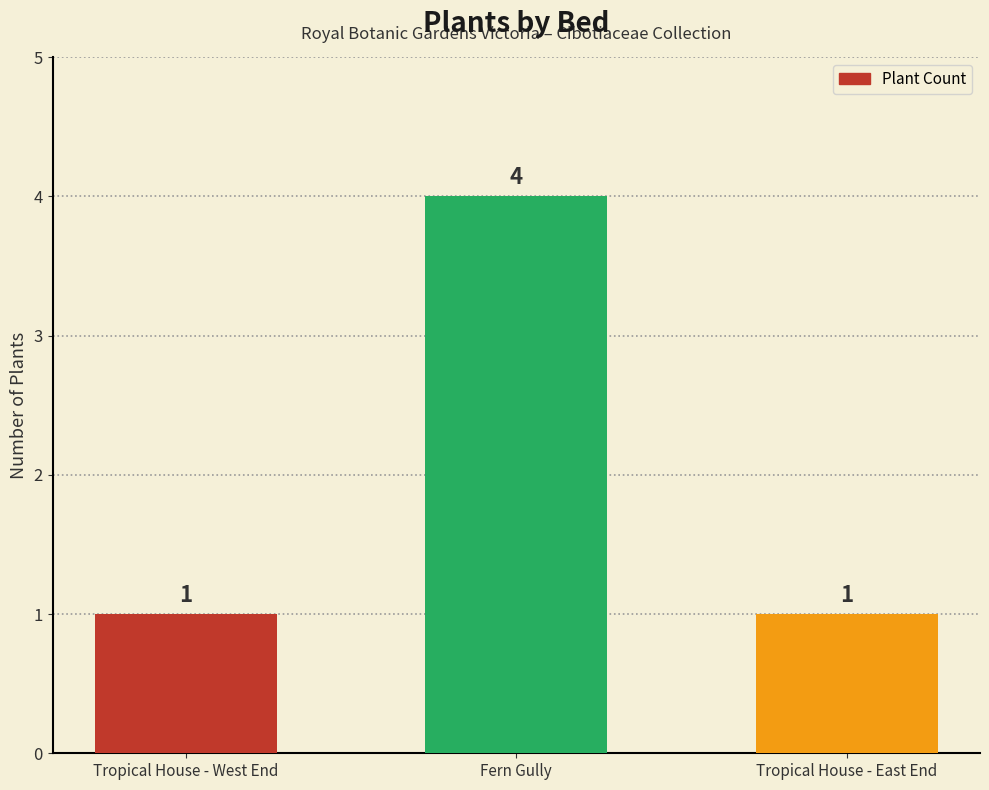

What is the ratio of the value at Fern Gully to the value at Tropical House - West End?

4.0